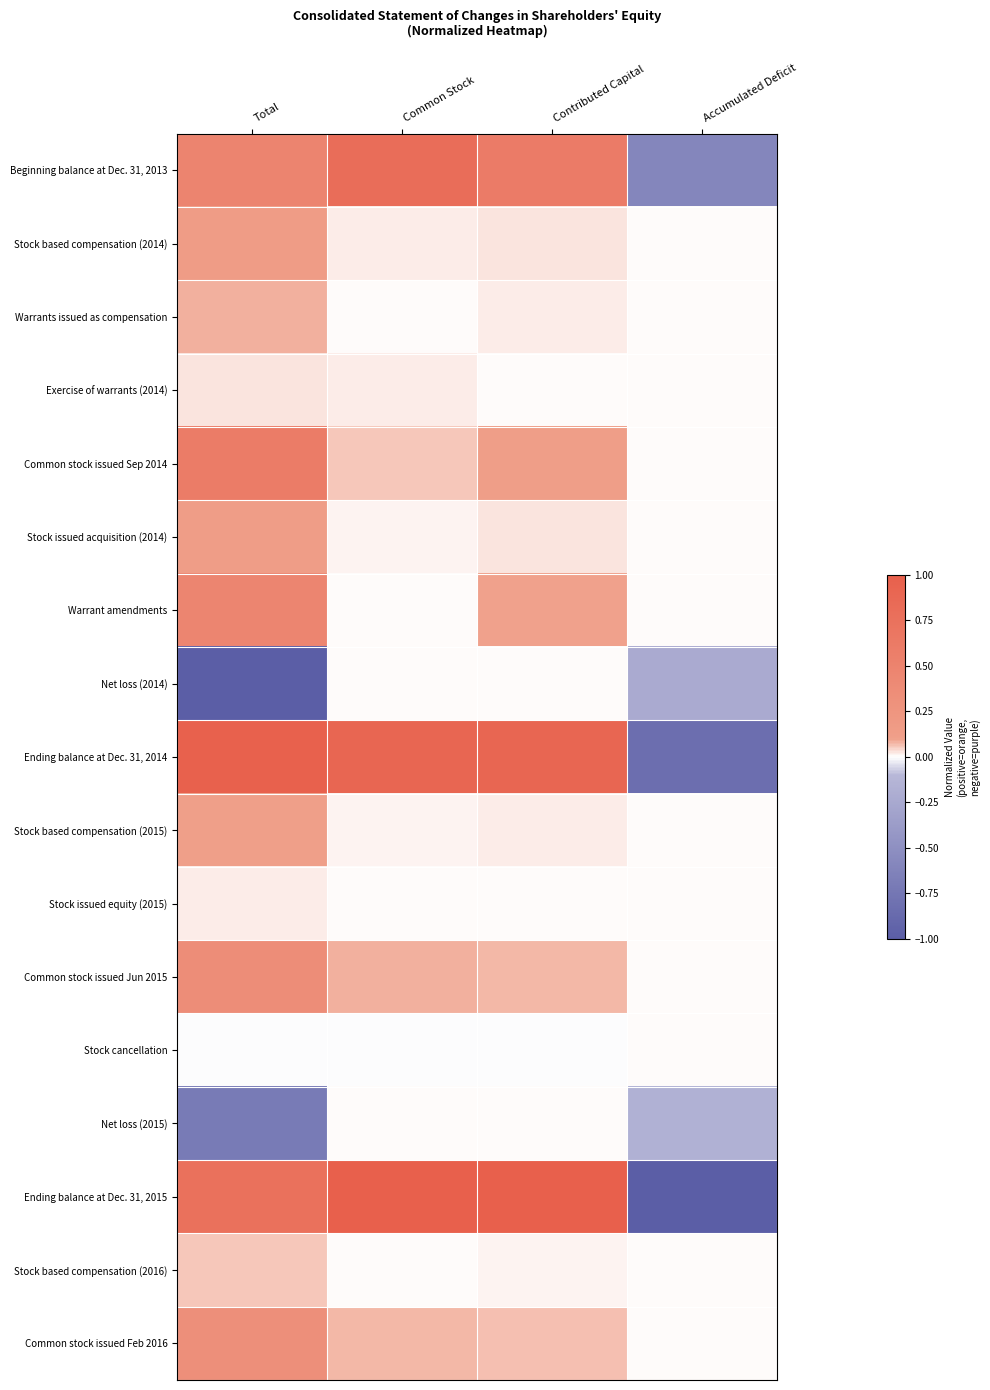

Reading left to right, transcribe all the data shown in this chart.

Beginning balance at Dec. 31, 2013: Total=0.5	Common Stock=0.8	Contributed Capital=0.6	Accumulated Deficit=-0.6
Stock based compensation (2014): Total=0.2	Common Stock=0.0	Contributed Capital=0.0	Accumulated Deficit=0.0
Warrants issued as compensation: Total=0.1	Common Stock=0.0	Contributed Capital=0.0	Accumulated Deficit=0.0
Exercise of warrants (2014): Total=0.0	Common Stock=0.0	Contributed Capital=0.0	Accumulated Deficit=0.0
Common stock issued Sep 2014: Total=0.6	Common Stock=0.1	Contributed Capital=0.1	Accumulated Deficit=0.0
Stock issued acquisition (2014): Total=0.1	Common Stock=0.0	Contributed Capital=0.0	Accumulated Deficit=0.0
Warrant amendments: Total=0.5	Common Stock=0.0	Contributed Capital=0.1	Accumulated Deficit=0.0
Net loss (2014): Total=-1.0	Common Stock=0.0	Contributed Capital=0.0	Accumulated Deficit=-0.2
Ending balance at Dec. 31, 2014: Total=1.0	Common Stock=0.9	Contributed Capital=0.9	Accumulated Deficit=-0.8
Stock based compensation (2015): Total=0.1	Common Stock=0.0	Contributed Capital=0.0	Accumulated Deficit=0.0
Stock issued equity (2015): Total=0.0	Common Stock=0.0	Contributed Capital=0.0	Accumulated Deficit=0.0
Common stock issued Jun 2015: Total=0.4	Common Stock=0.1	Contributed Capital=0.1	Accumulated Deficit=0.0
Stock cancellation: Total=-0.0	Common Stock=-0.0	Contributed Capital=-0.0	Accumulated Deficit=0.0
Net loss (2015): Total=-0.7	Common Stock=0.0	Contributed Capital=0.0	Accumulated Deficit=-0.2
Ending balance at Dec. 31, 2015: Total=0.8	Common Stock=1.0	Contributed Capital=1.0	Accumulated Deficit=-1.0
Stock based compensation (2016): Total=0.1	Common Stock=0.0	Contributed Capital=0.0	Accumulated Deficit=0.0
Common stock issued Feb 2016: Total=0.3	Common Stock=0.1	Contributed Capital=0.1	Accumulated Deficit=0.0